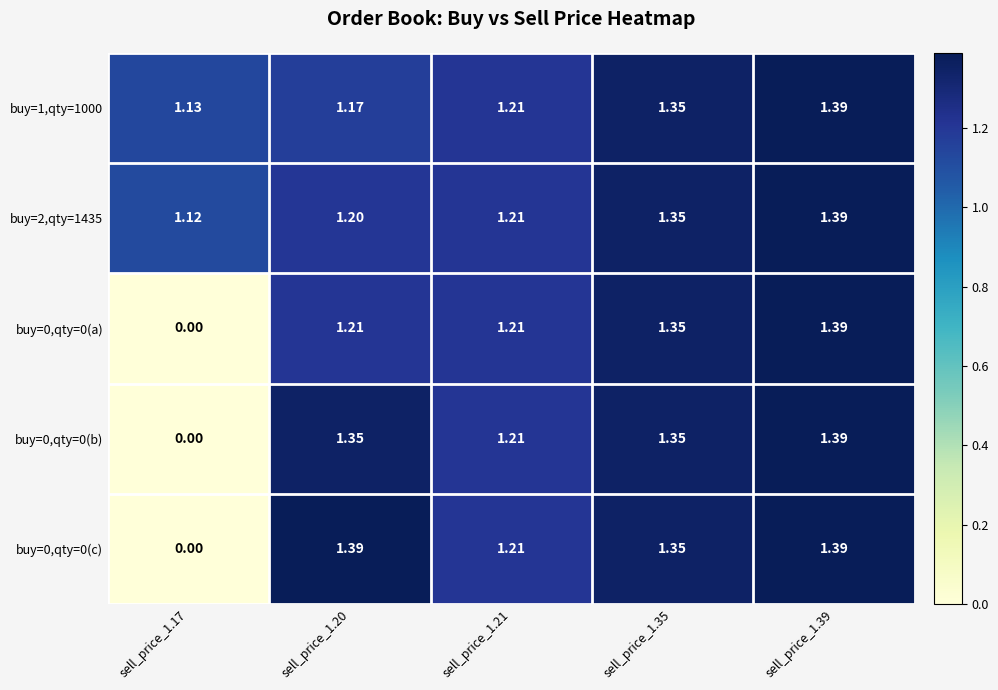

At how many categories does at least one series exceed 0?

5